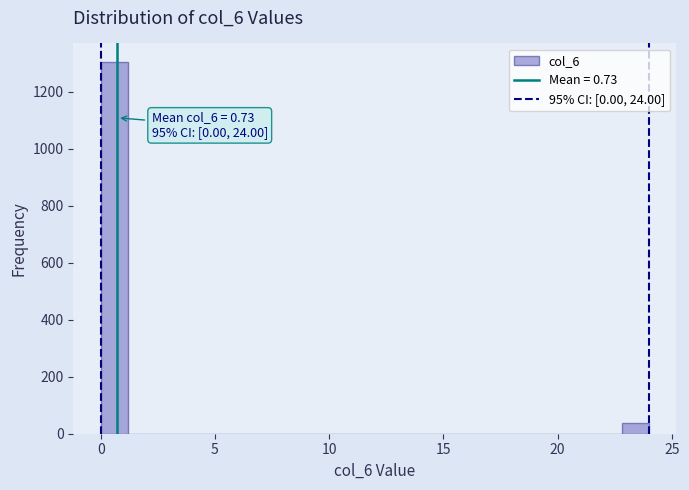

Around what value on the x-axis is the tallest bar? Give the approximate position of its centre, as read against the axis.

0.5